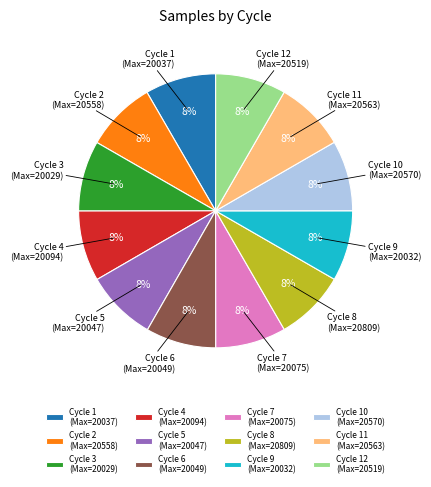

Is the sum of Cycle 2 (Max=20558) and Cycle 3 (Max=20029) greater than half?

No